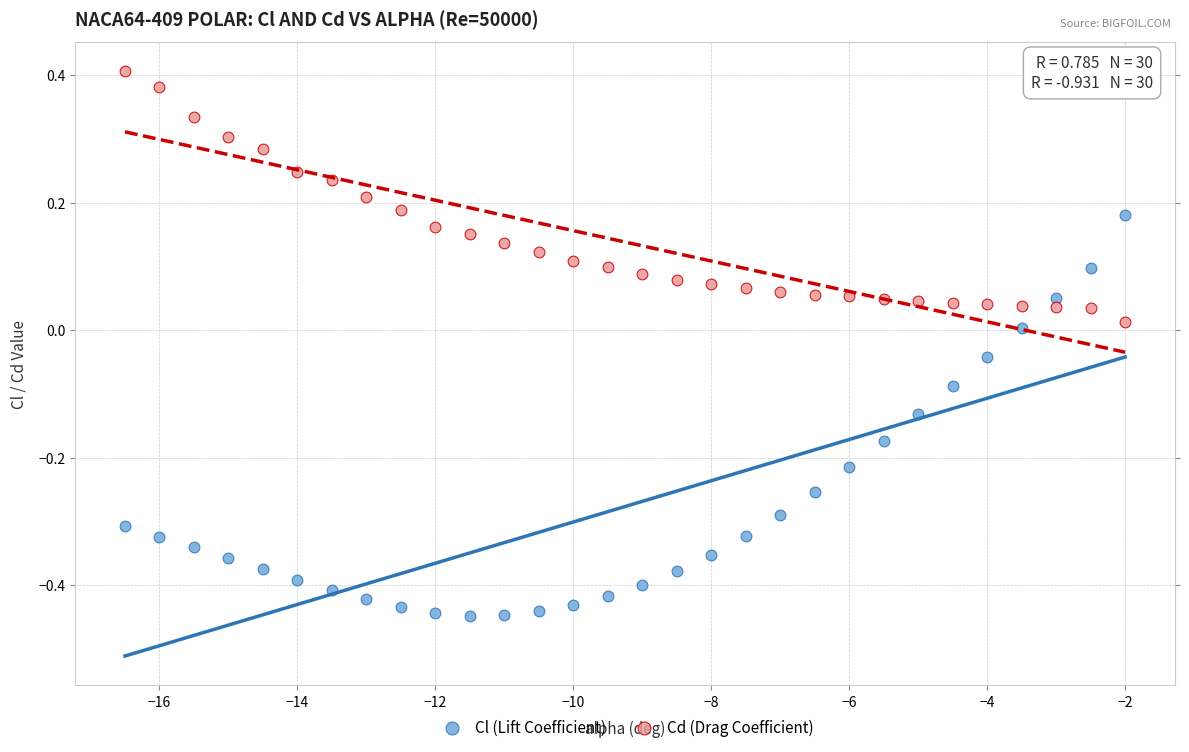

Across all data points, what is the range of X values (max minus min)?

14.5